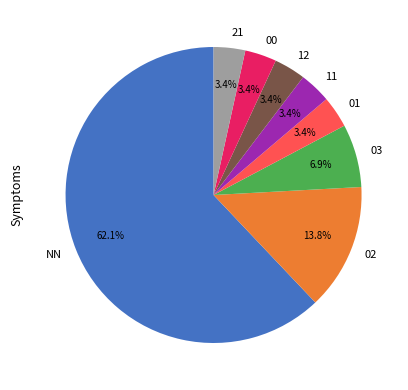

To the nearest percent, what portion does 02 represent?

14%